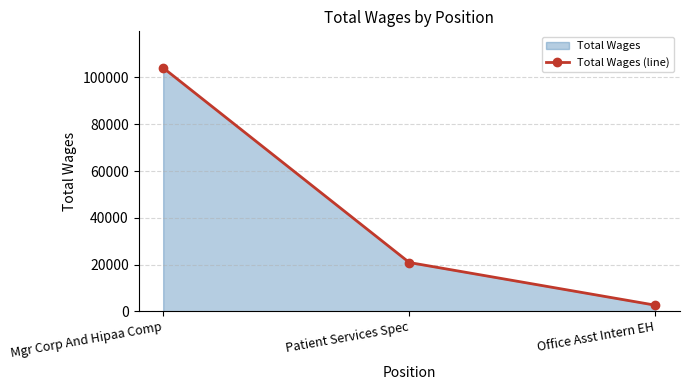

At which label is the value closest to 53363?

Patient Services Spec